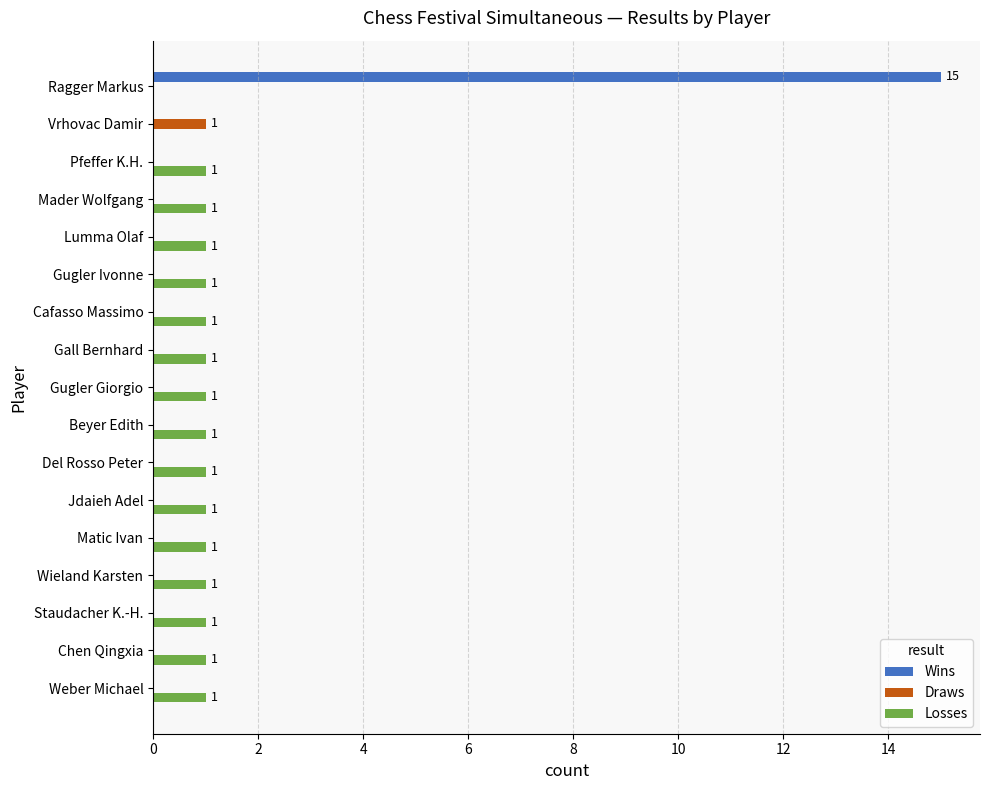

What is the total value across all series at Ragger Markus?

15